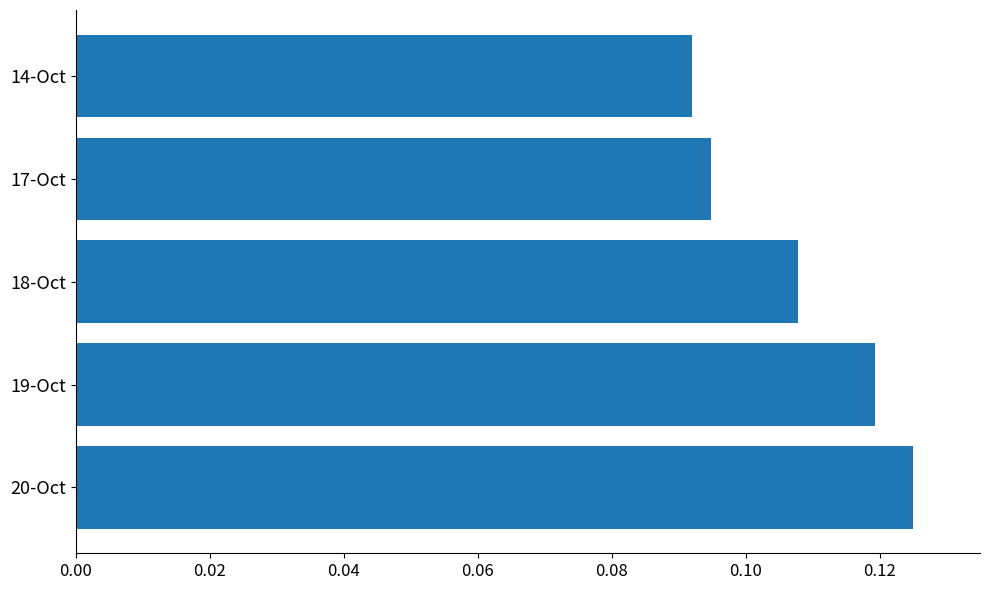

The value at 18-Oct is 0.0. True or false?

False